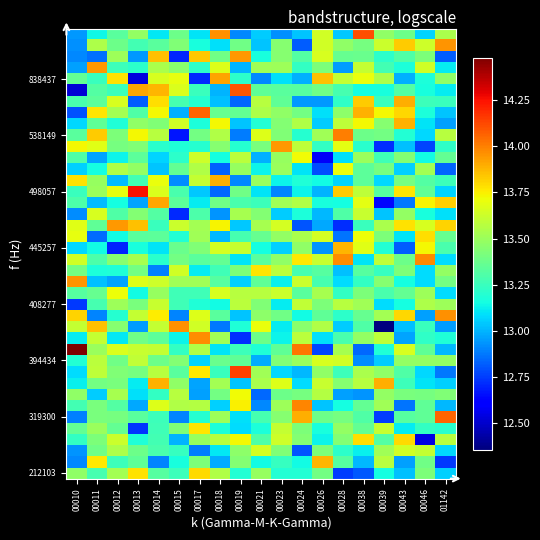

What is the smallest value displayed?

12.4